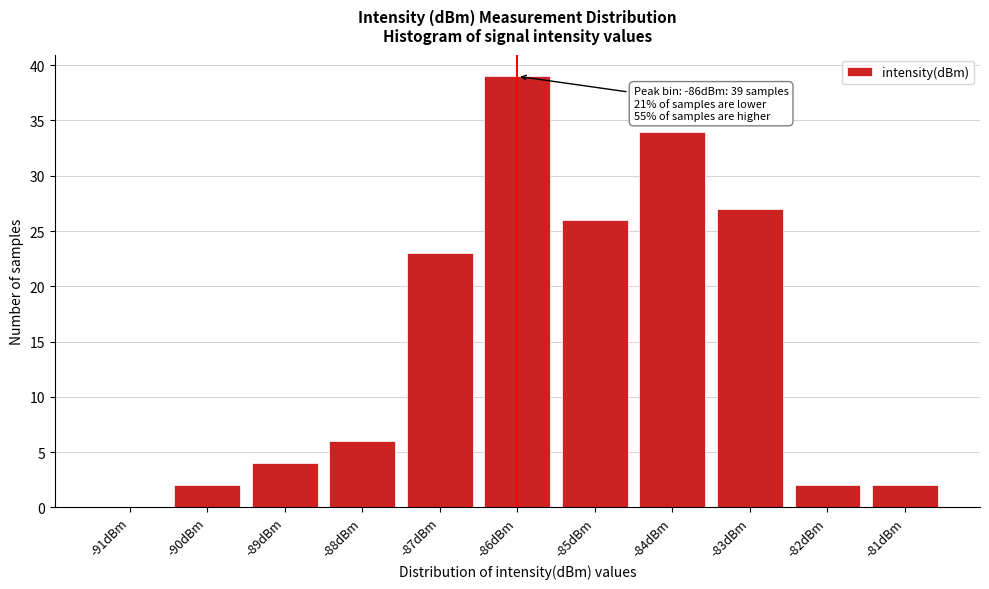

Reading left to right, list all the values displayed in this chart.

-91dBm=0	-90dBm=2	-89dBm=4	-88dBm=6	-87dBm=23	-86dBm=39	-85dBm=26	-84dBm=34	-83dBm=27	-82dBm=2	-81dBm=2